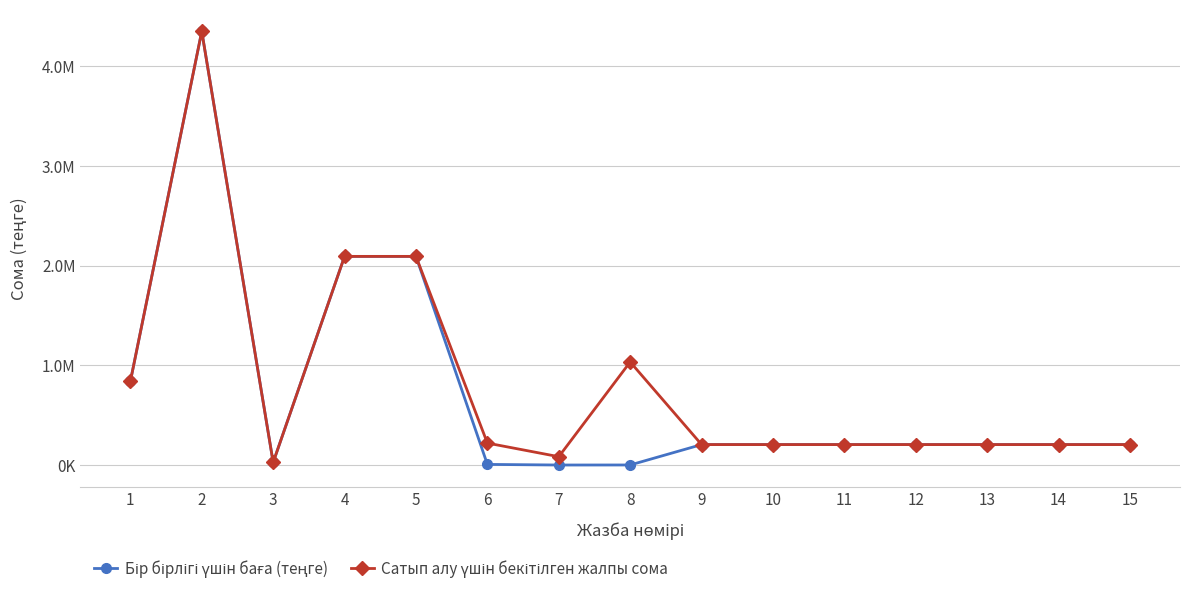

Reading left to right, transcribe all the data shown in this chart.

Бір бірлігі үшін баға (теңге): 1=838727.1	2=4350008.6	3=26785.7	4=2093142.9	5=2093142.9	6=6480.4	7=419.6	8=883.9	9=205357.1	10=205357.1	11=205357.1	12=205357.1	13=205357.1	14=205357.1	15=205357.1
Сатып алу үшін бекітілген жалпы сома: 1=838727.1	2=4350008.6	3=26785.7	4=2093142.9	5=2093142.9	6=220331.9	7=83928.0	8=1034186.4	9=205357.1	10=205357.1	11=205357.1	12=205357.1	13=205357.1	14=205357.1	15=205357.1